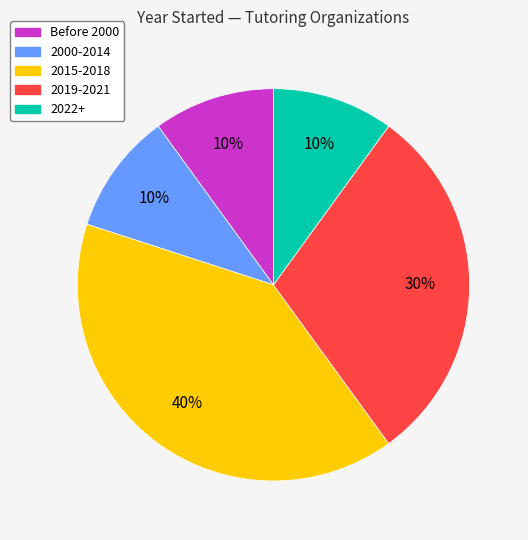

To the nearest percent, what is the difference between the largest and smallest slice percentages?

30%